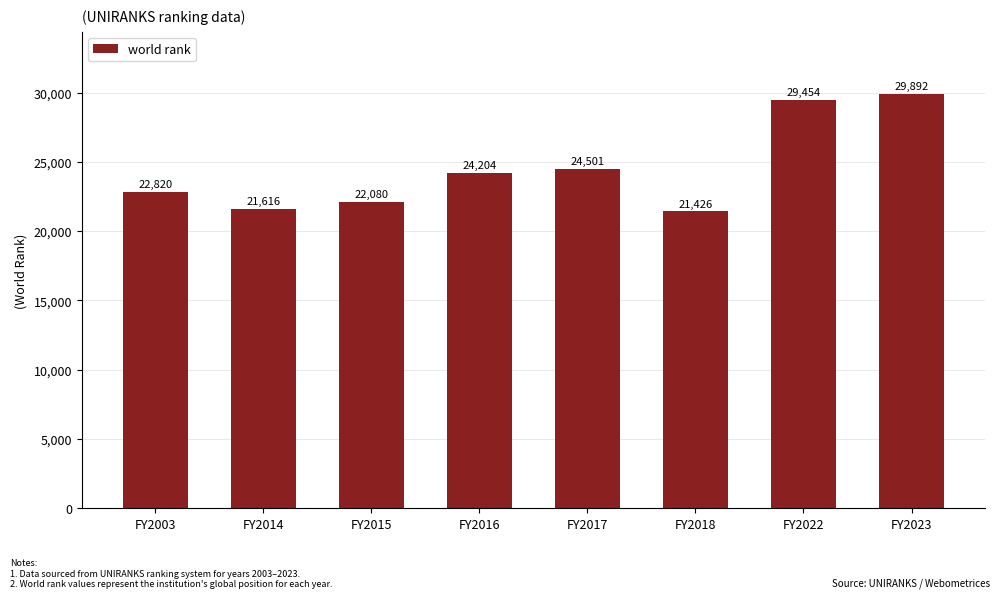

At which category does the chart reach its peak across all series?

FY2023